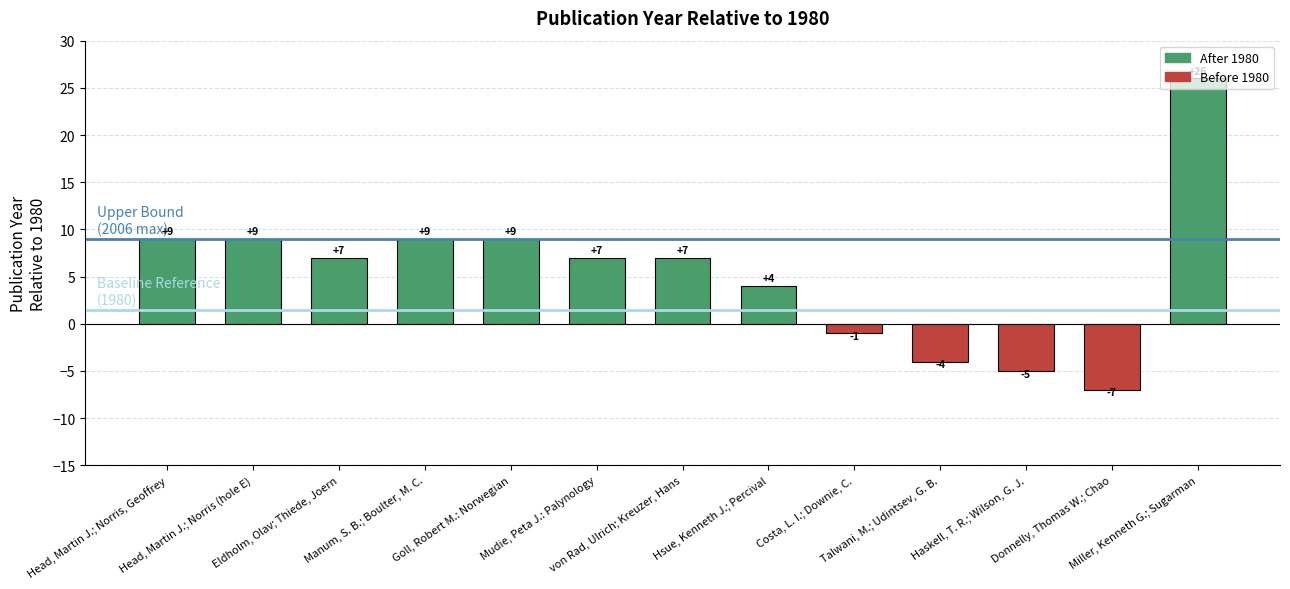

The value at Mudie, Peta J.: Palynology is 7. True or false?

True